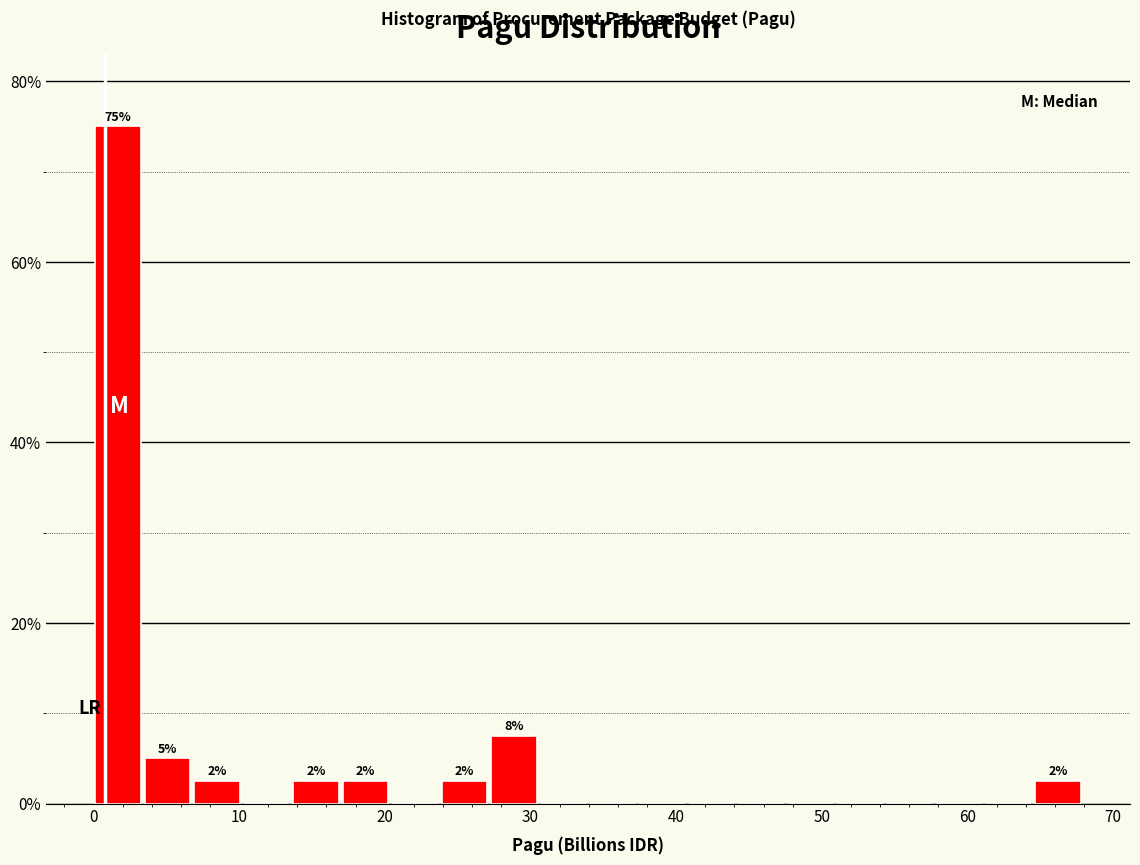

Read against the x-axis, roughly where is the centre of the tallest bar?

2